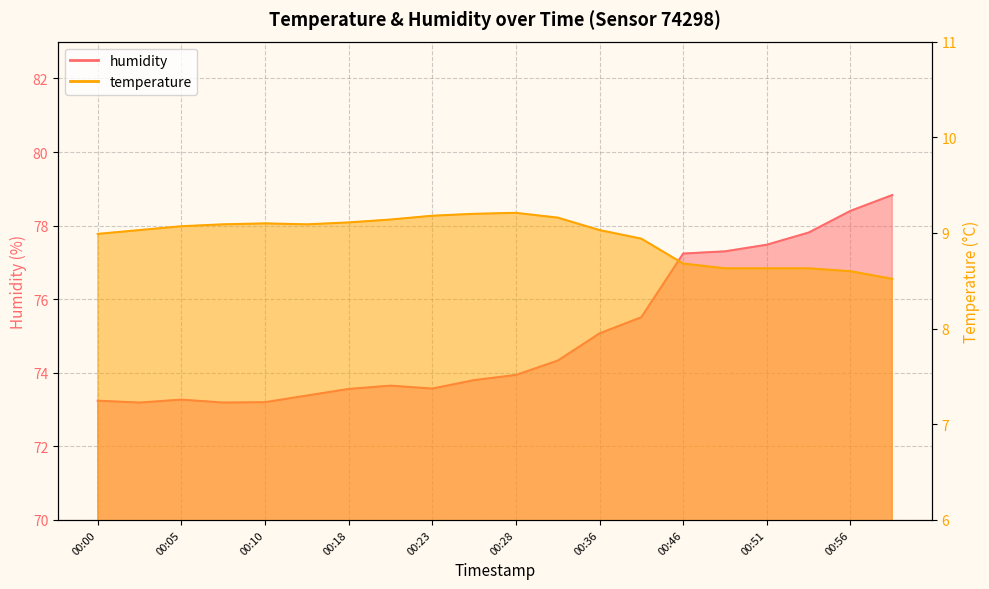

The humidity series shows 73.9 at 00:28. True or false?

True